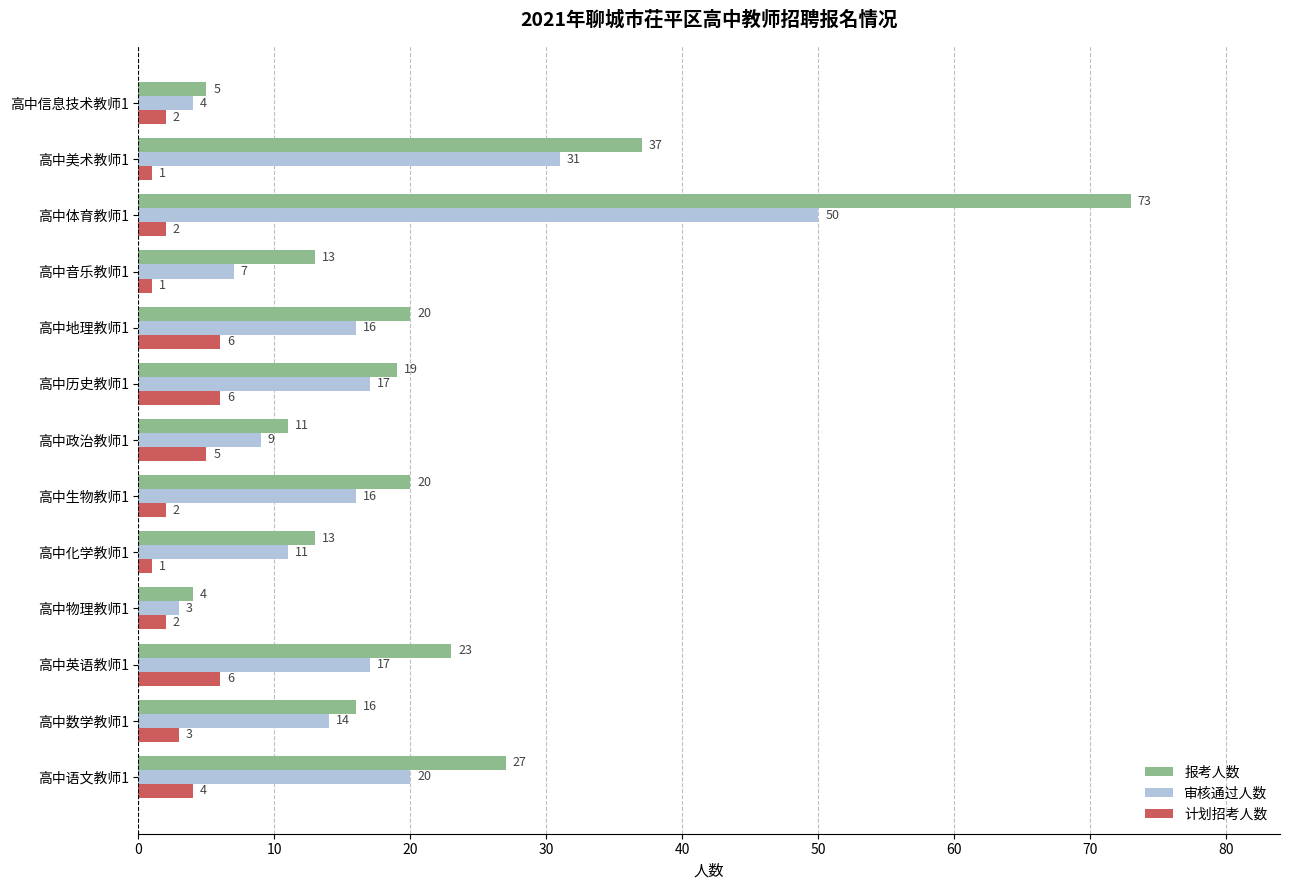

True or false: 审核通过人数 has a value of 6 at 高中数学教师1.

False